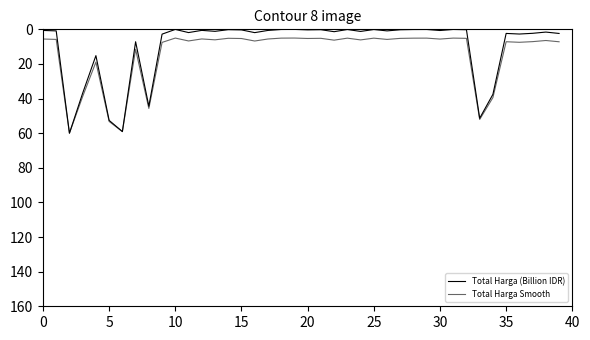

True or false: Total Harga (Billion IDR) has more than 0 interior local peaks.

True